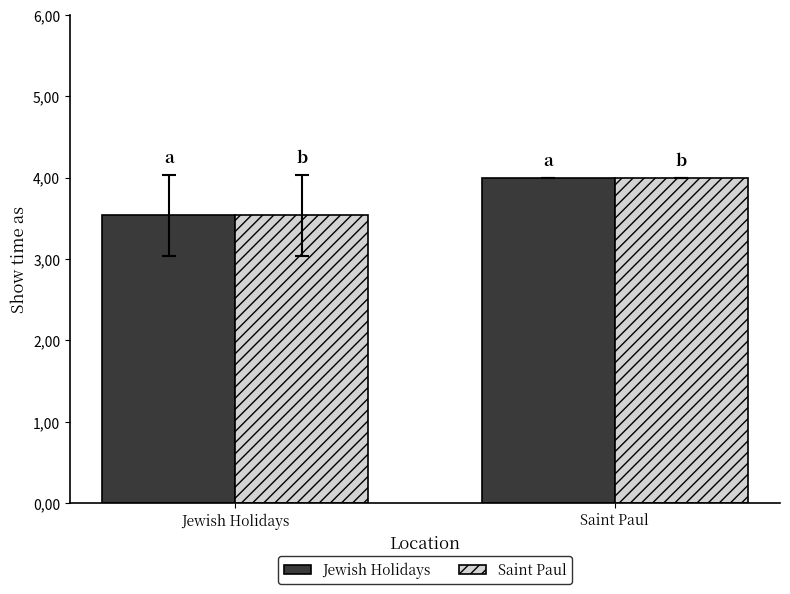

Does the chart contain stacked bars?

No